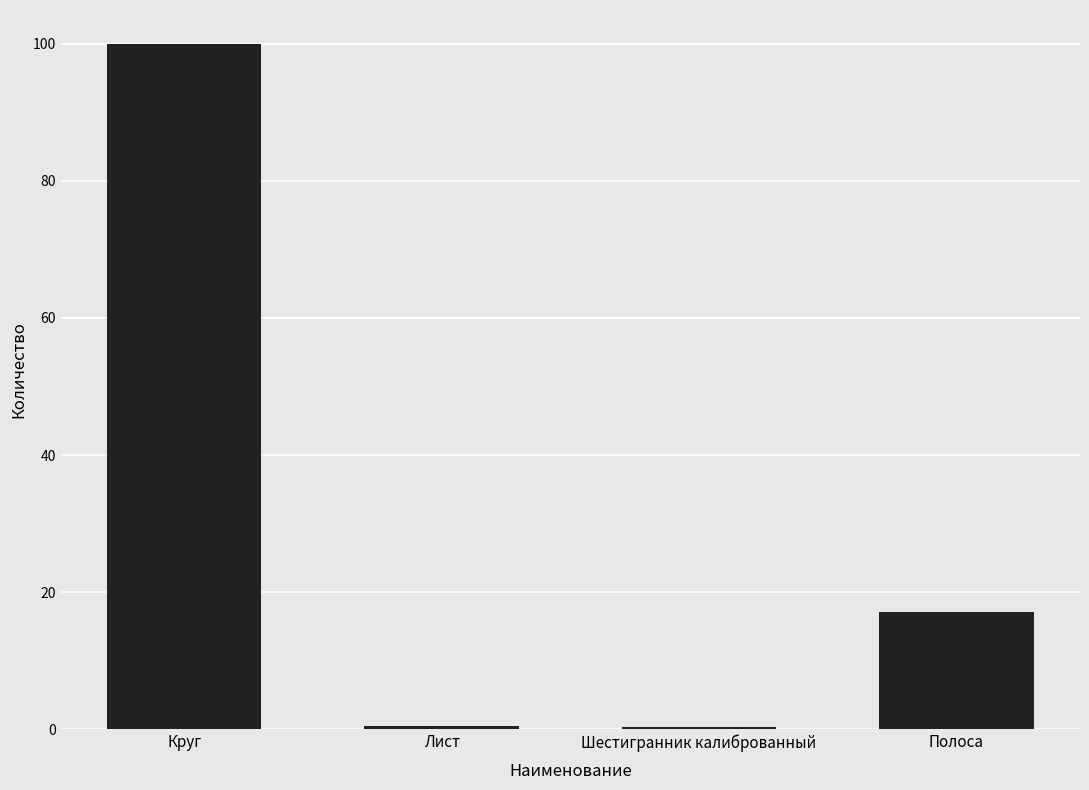

At which label is the value closest to 50?

Полоса